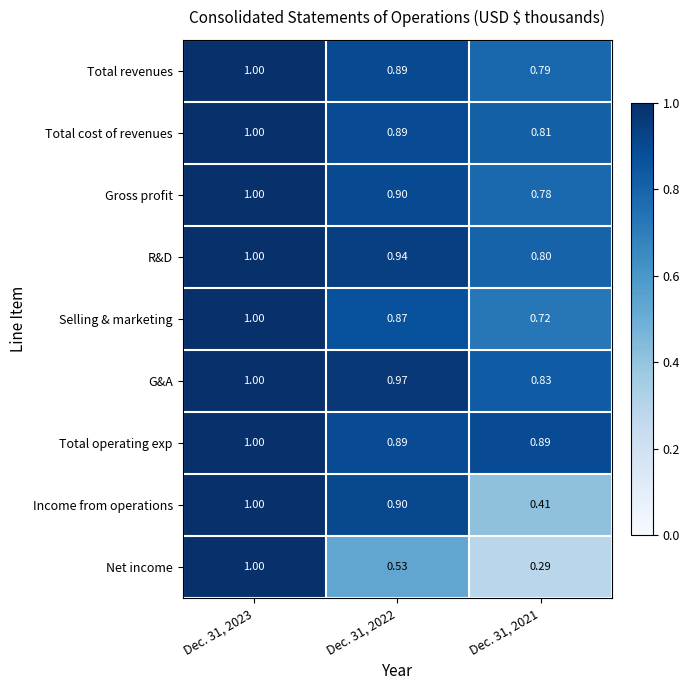

Between Dec. 31, 2023 and Dec. 31, 2021, which series saw the biggest shift?

Net income